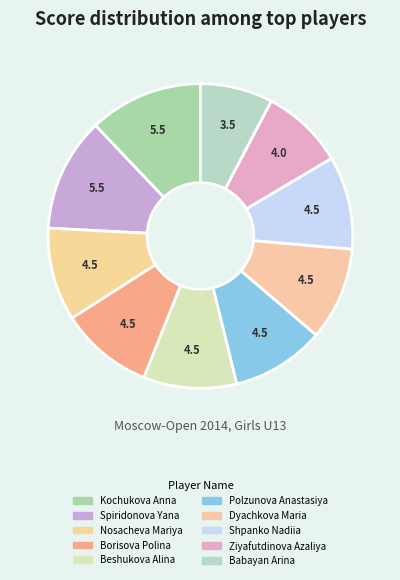

How many slices are in this pie chart?

10